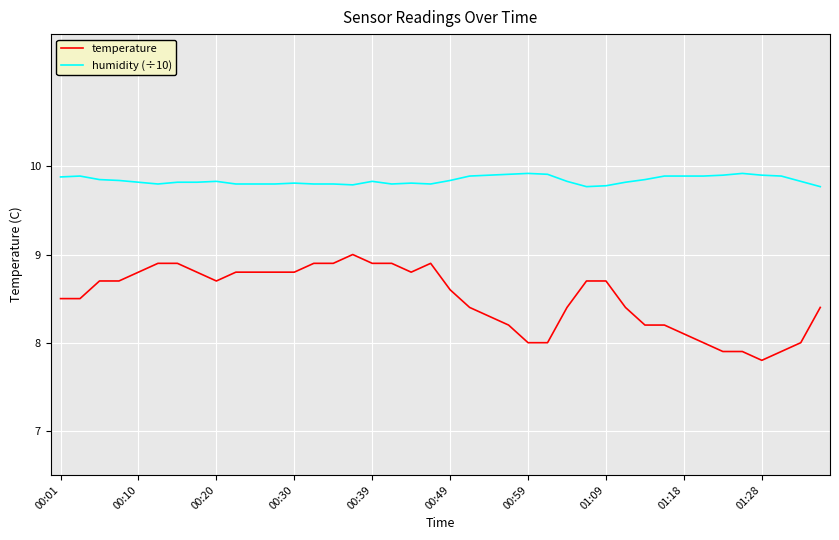

Which series has the largest total across all categories?

humidity (÷10)